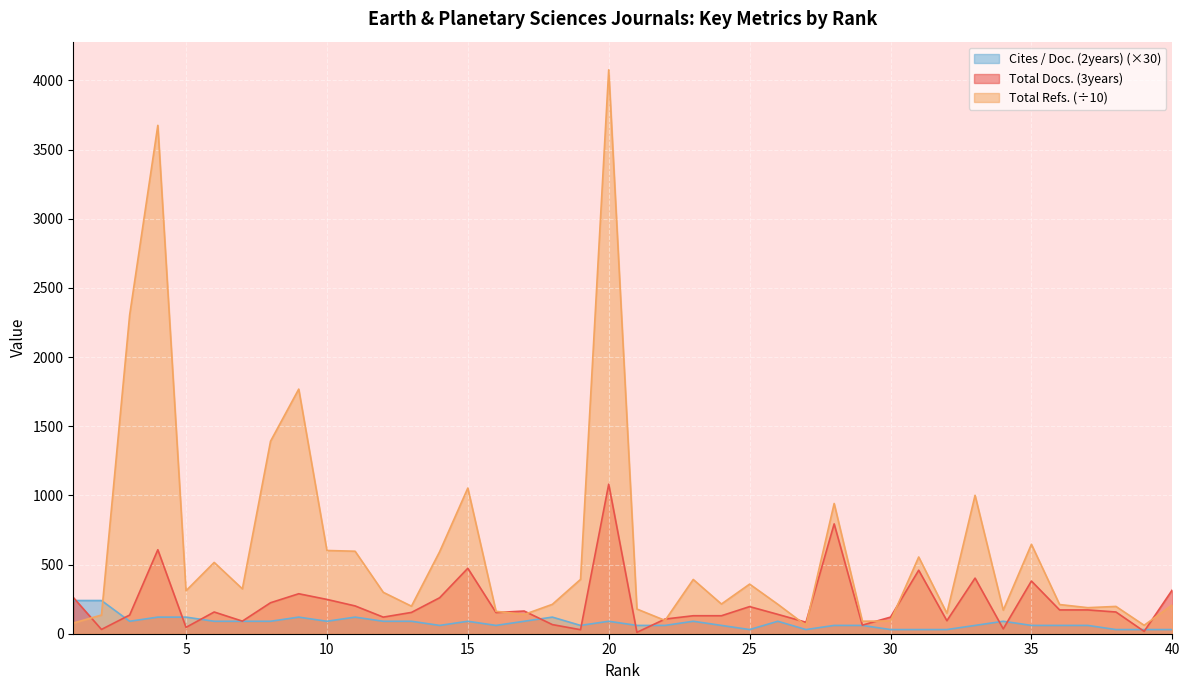

At 26, list the series in order from largest to smallest.

Total Refs., Total Docs. (3years), Cites / Doc. (2years)